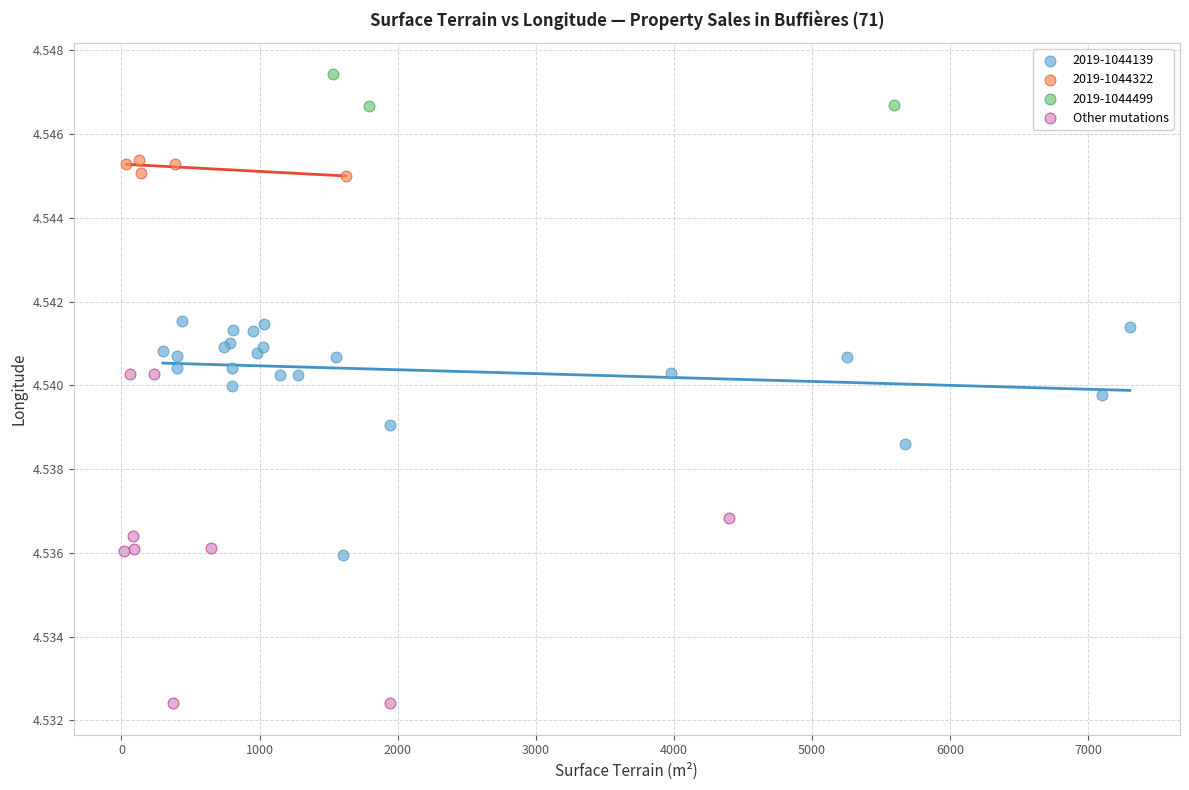

Which series contains the lowest Y value?

Other mutations